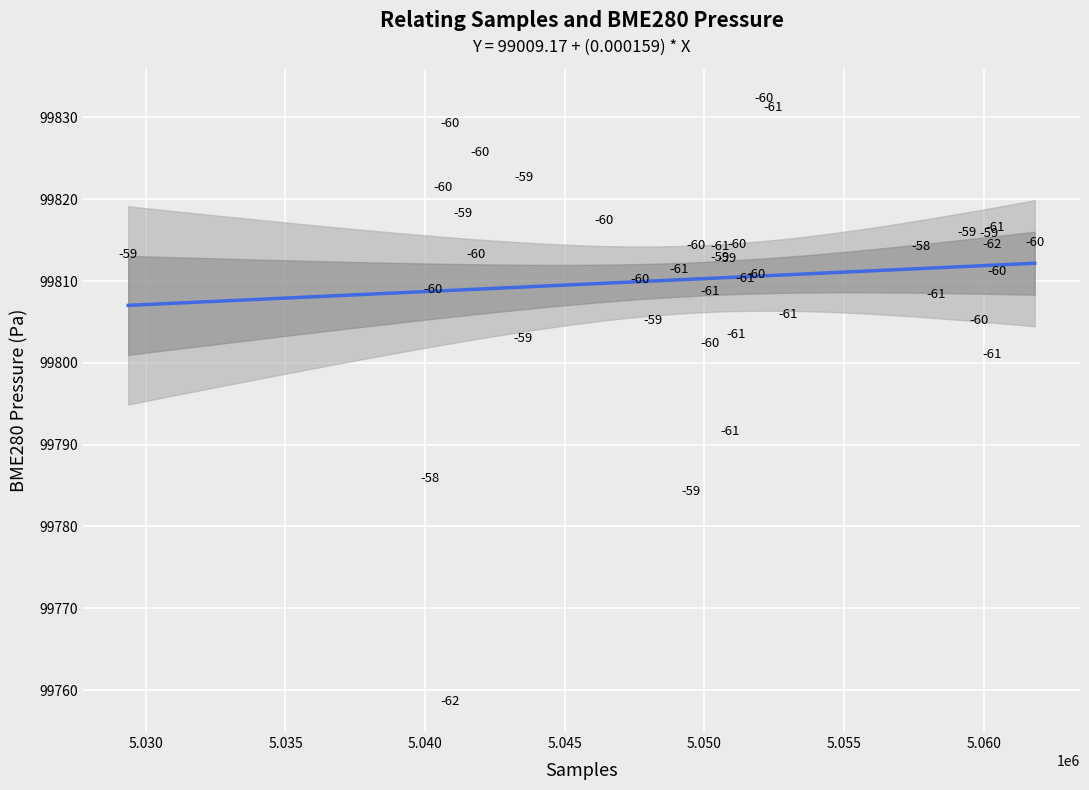

What Y value in the scatter plot is closest to 99795?

99791.7